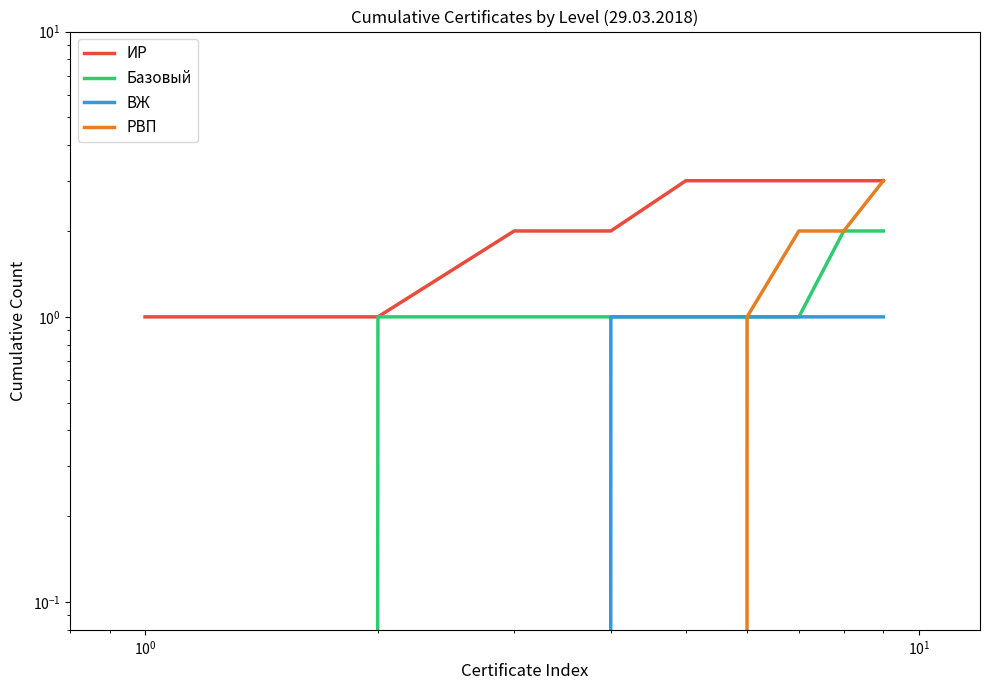

How many lines are shown in the chart?

4